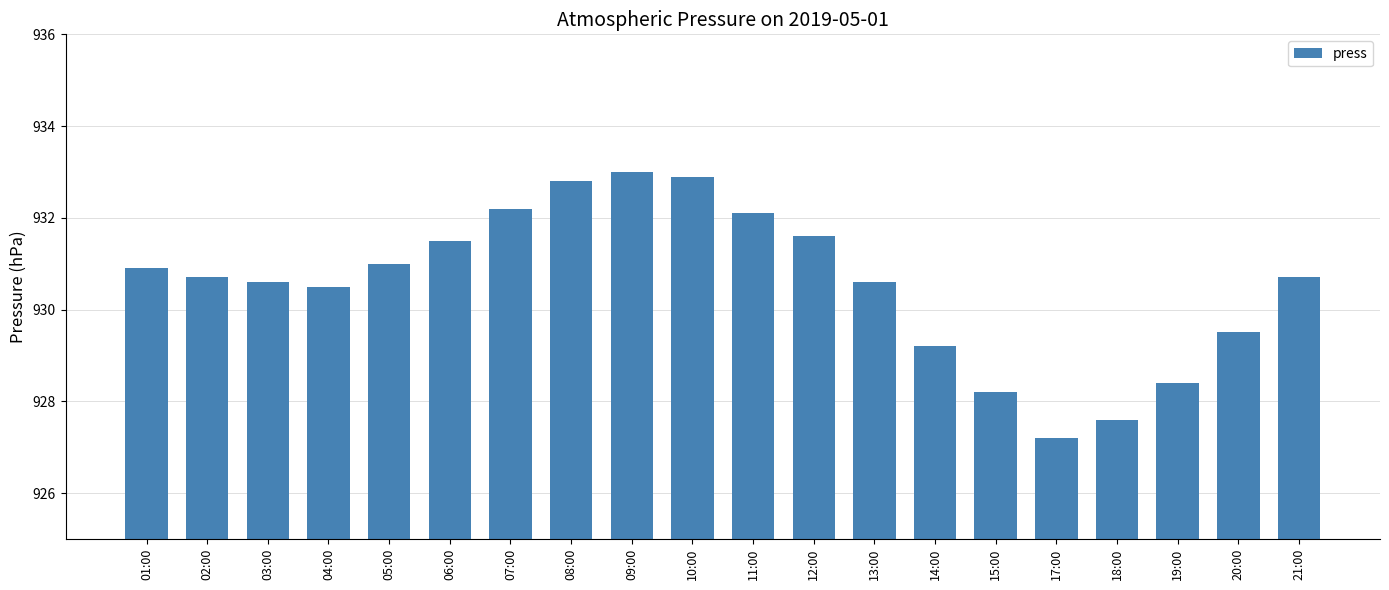

Which category has the lowest value across all series?

17:00